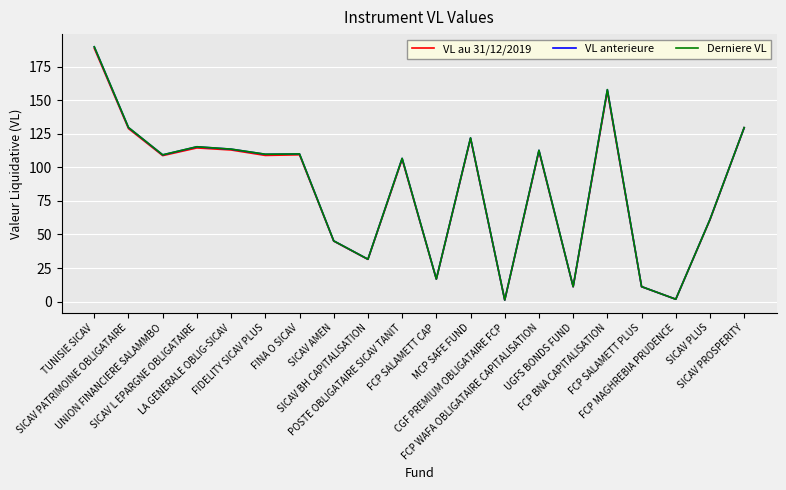

What is the greatest value displayed?

189.7